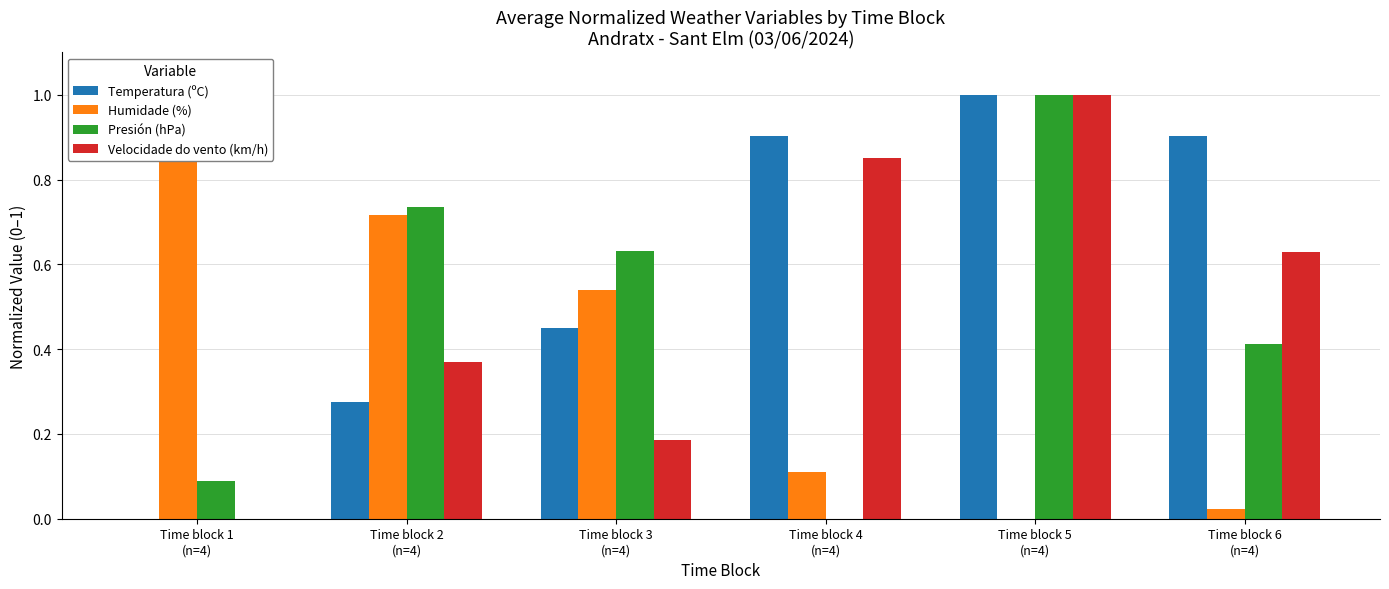

Which series changed the most between Time block 1
(n=4) and Time block 5
(n=4)?

Temperatura (ºC)